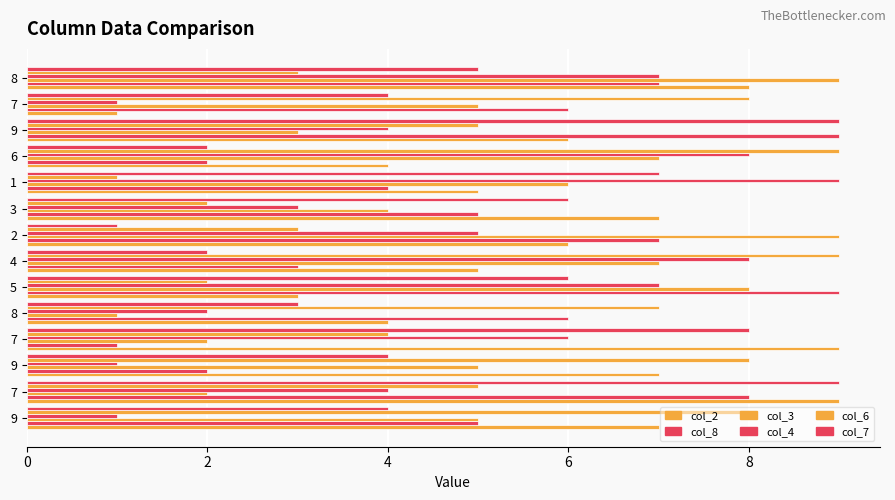

Count the number of data series in this chart.

6